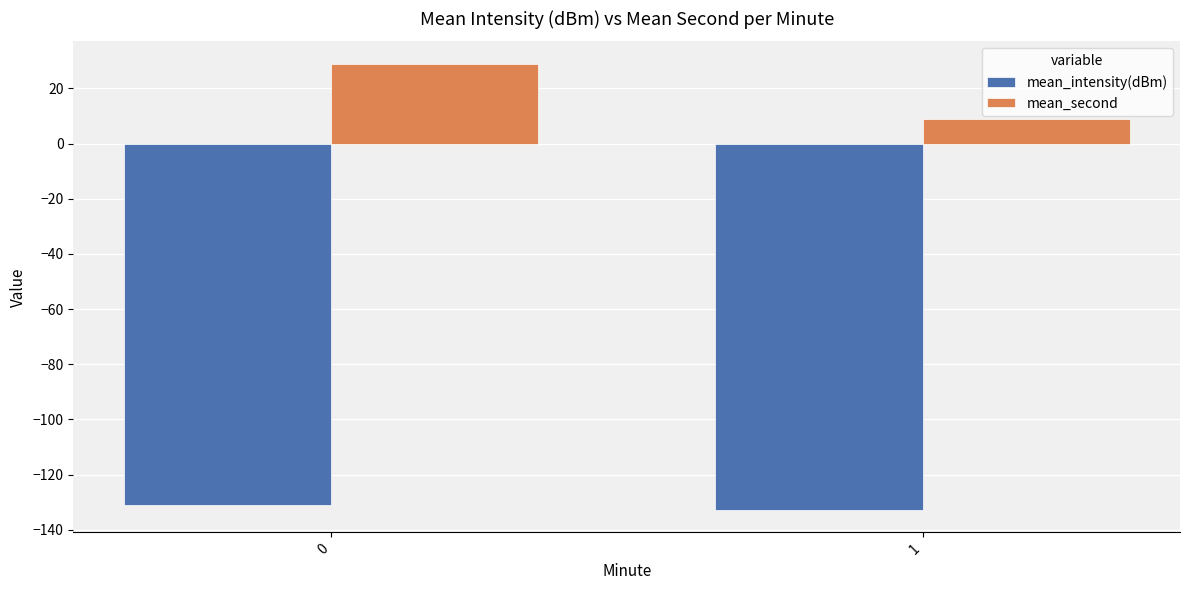

The value of mean_intensity(dBm) at 1 is -36.6. True or false?

False